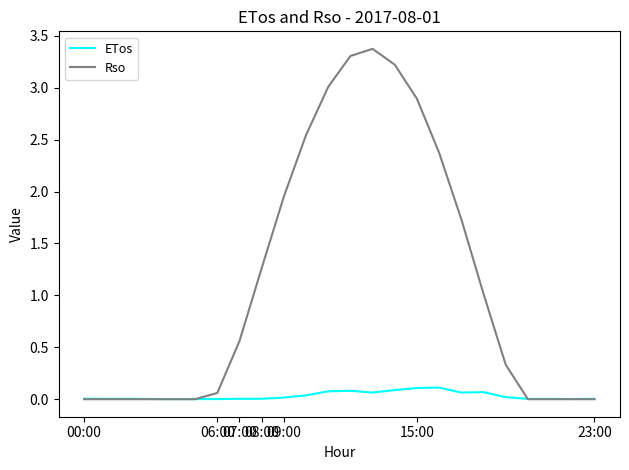

Which series has the largest total across all categories?

Rso